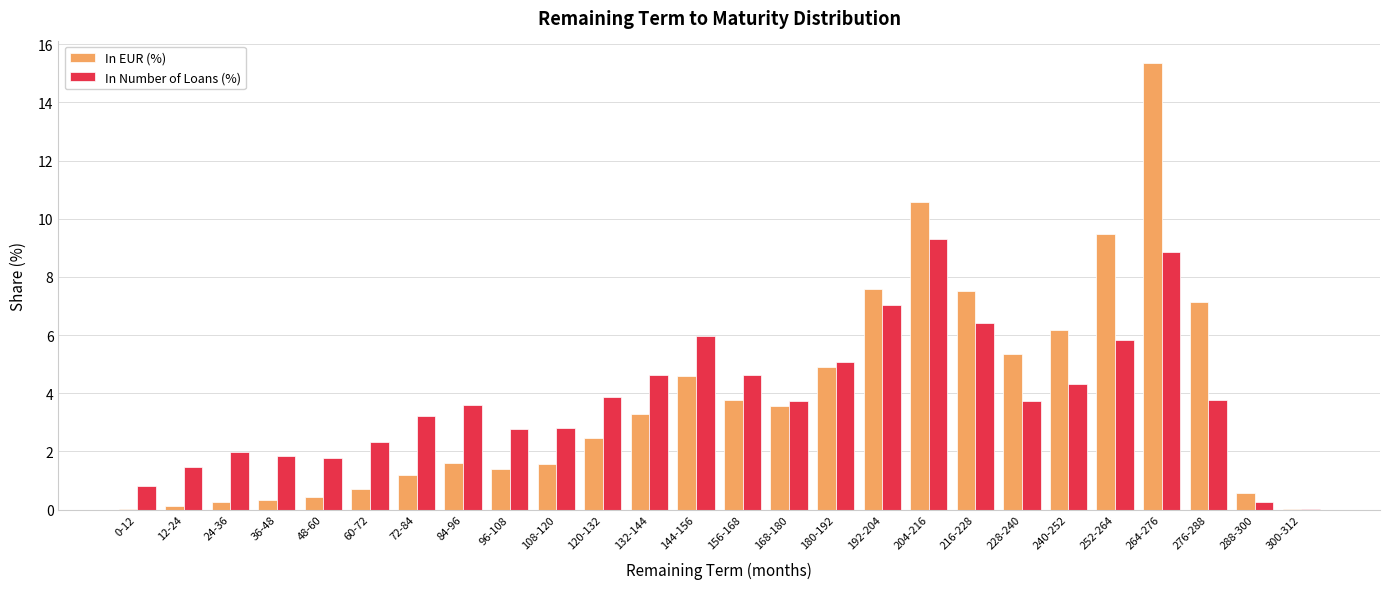

Is the value of In EUR (%) at 204-216 greater than the value of In Number of Loans (%) at 120-132?

Yes